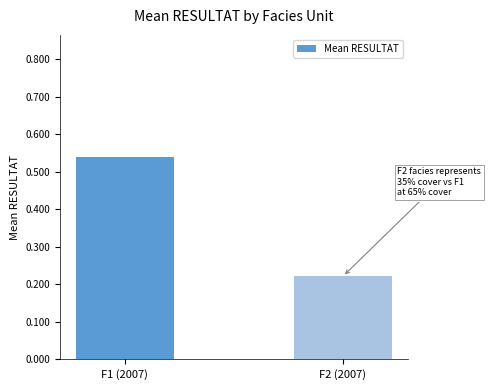

Where is the data nearest to the value 0?

F2 (2007)